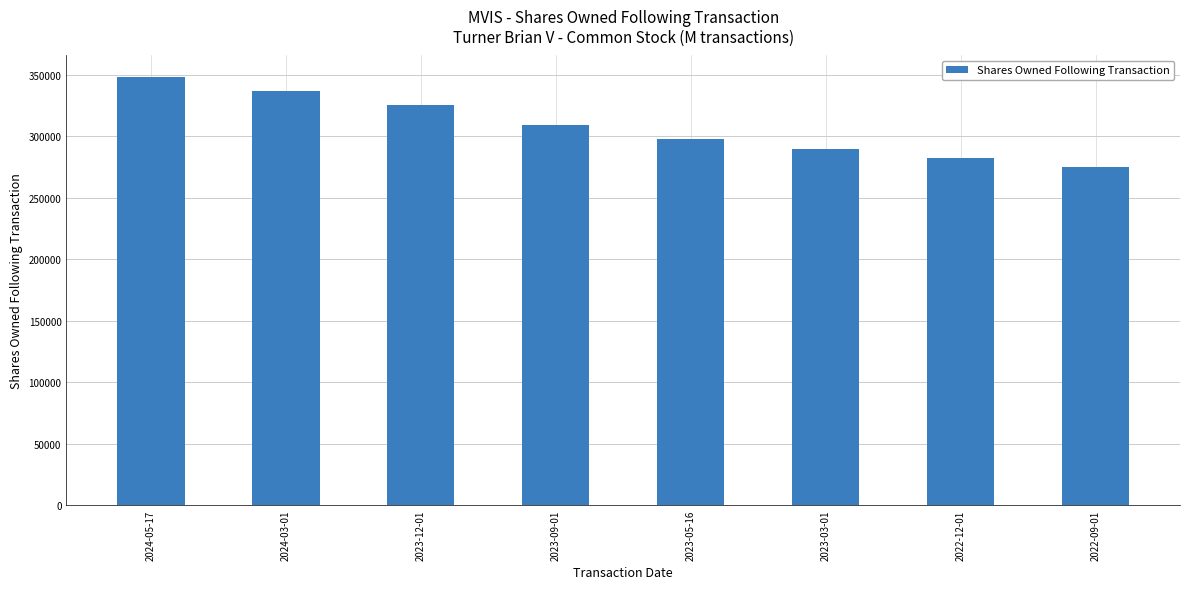

What is the sum of all values?

2464338